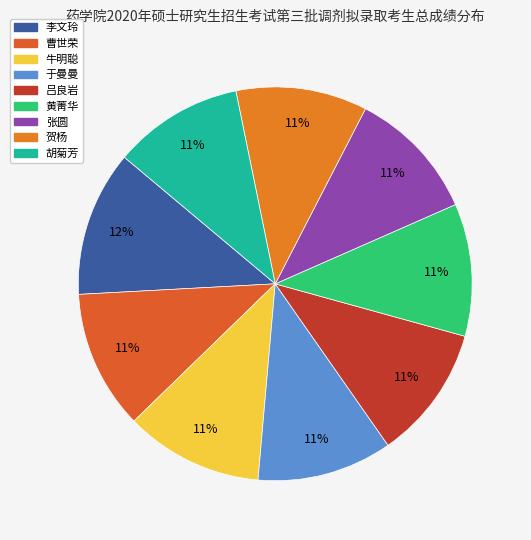

Combined, do 曹世荣 and 黄菁华 account for over 50%?

No